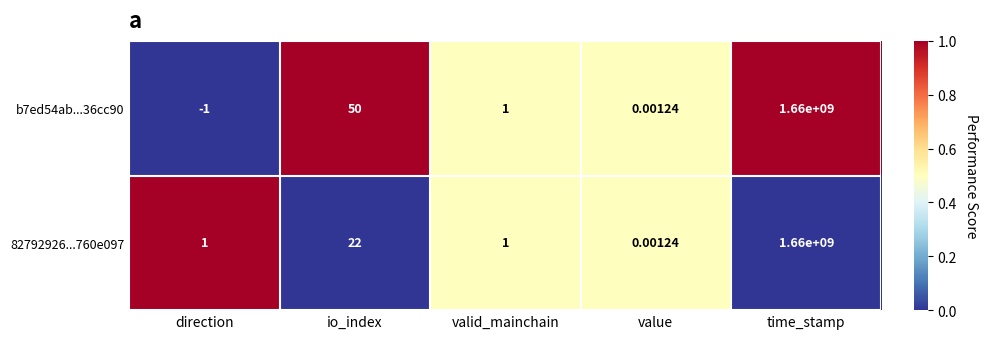

Which label corresponds to the largest value in the chart?

time_stamp